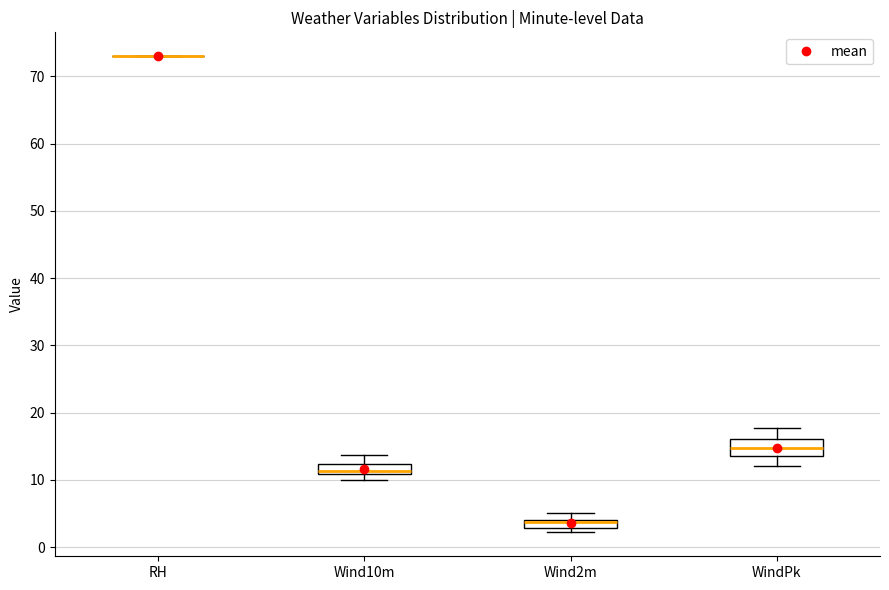

Where does the median line of the box for WindPk sit on the y-axis? The values are not printed on the chart, so give them approximately, as read against the axis.

15